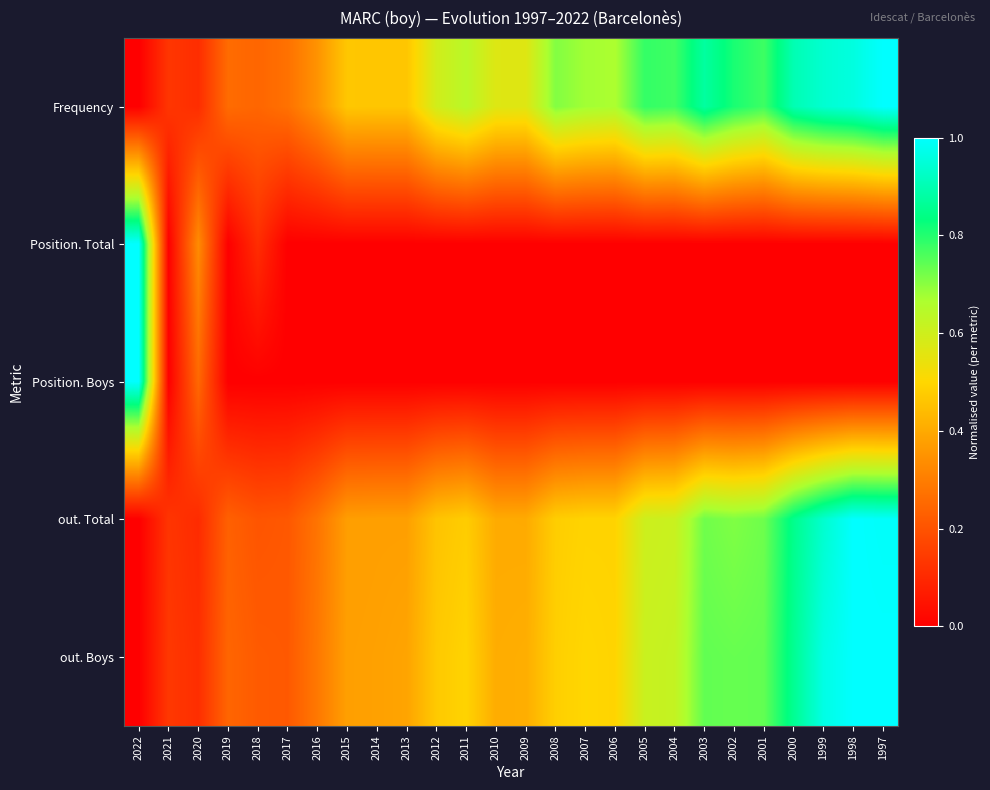

Between 2003 and 2016, which is larger?

2003